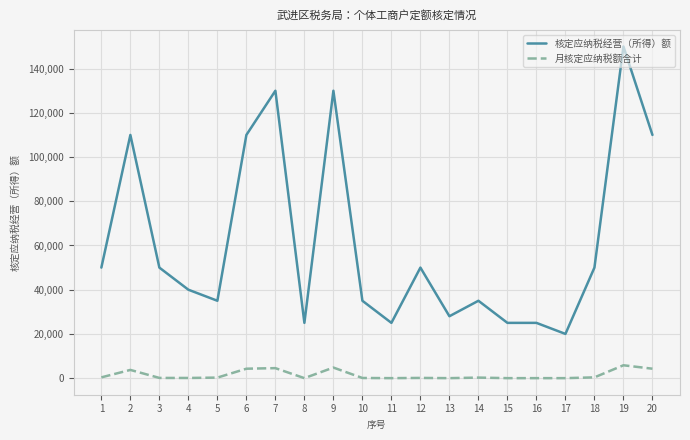

What is the sum of all 月核定应纳税额合计 values?

28922